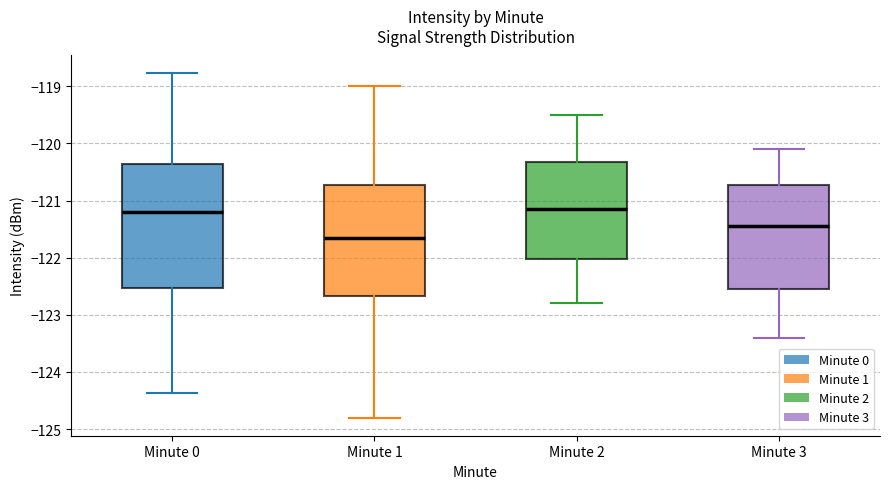

Which box is the tallest, from its lower edge to its upper edge?

Minute 0